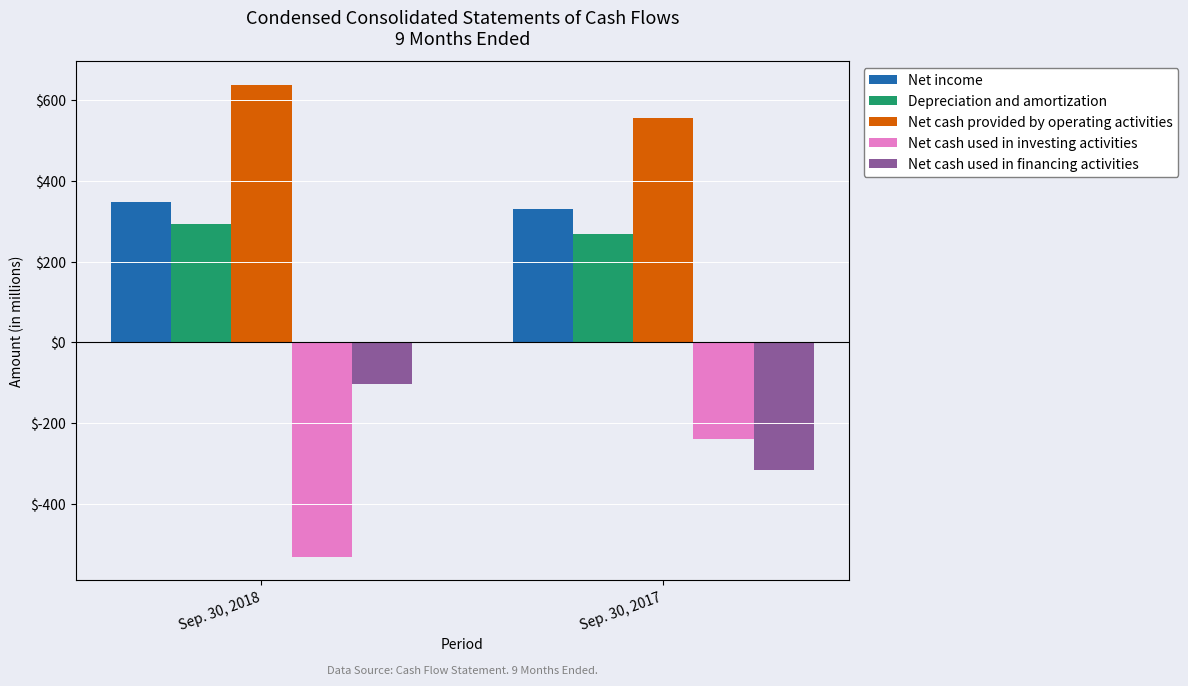

Reading left to right, extract all data points from this chart.

Net income: Sep. 30, 2018=348	Sep. 30, 2017=329
Depreciation and amortization: Sep. 30, 2018=292	Sep. 30, 2017=267
Net cash provided by operating activities: Sep. 30, 2018=638	Sep. 30, 2017=556
Net cash used in investing activities: Sep. 30, 2018=-531	Sep. 30, 2017=-240
Net cash used in financing activities: Sep. 30, 2018=-104	Sep. 30, 2017=-317